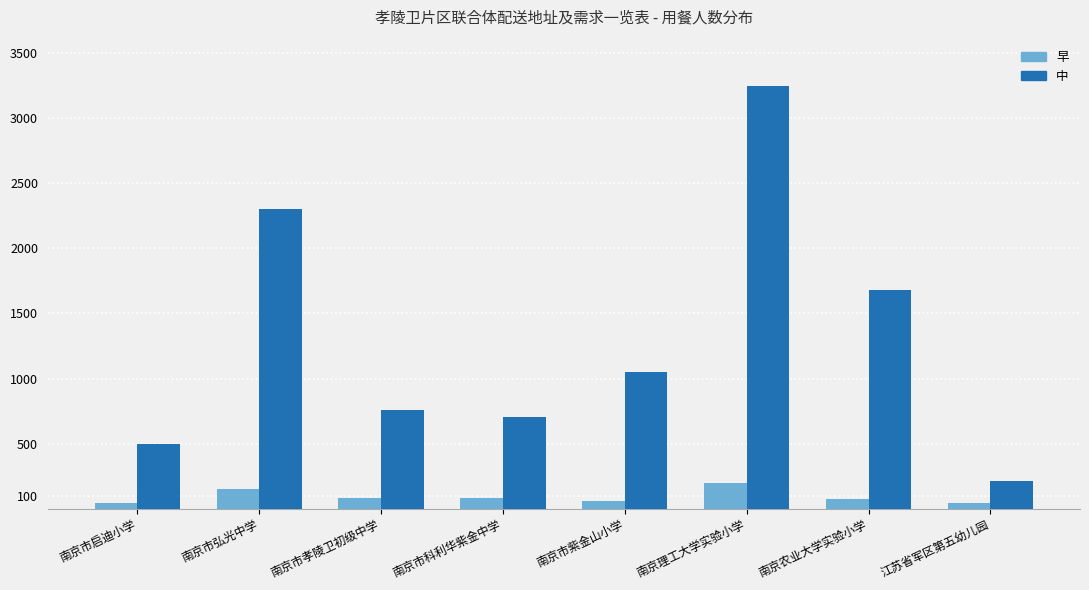

At which category is the sum across all series the highest?

南京理工大学实验小学